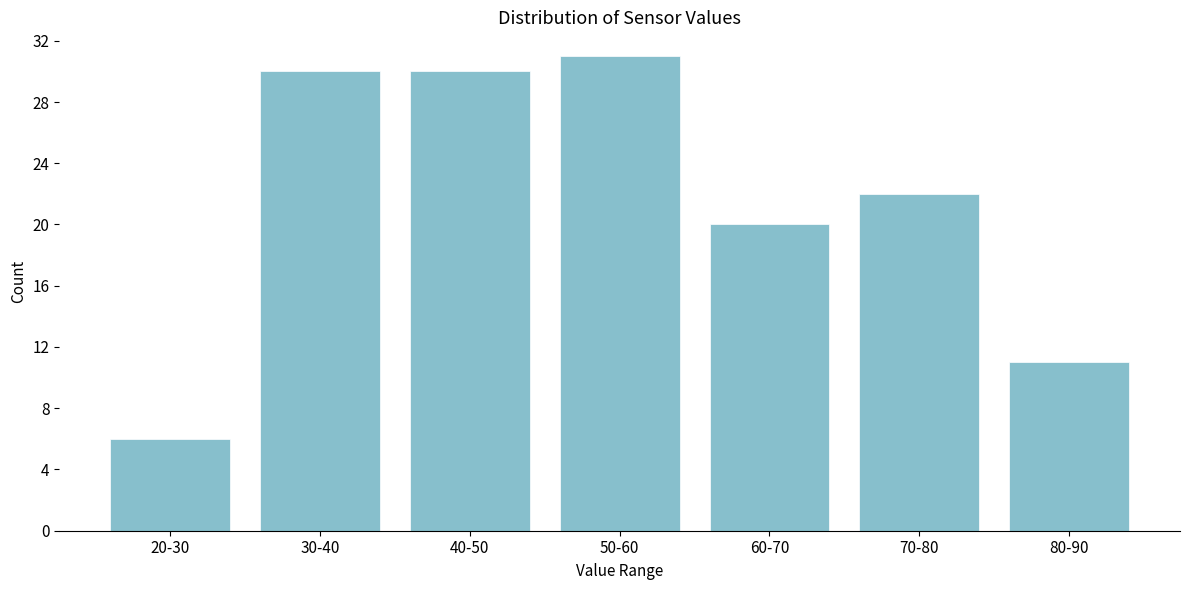

Reading left to right, extract all data points from this chart.

20-30=6	30-40=30	40-50=30	50-60=31	60-70=20	70-80=22	80-90=11